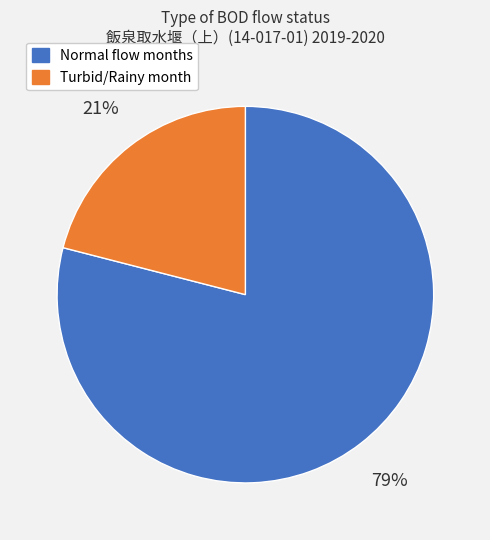

To the nearest percent, what is the combined percentage of Turbid/Rainy month and Normal flow months?

100%